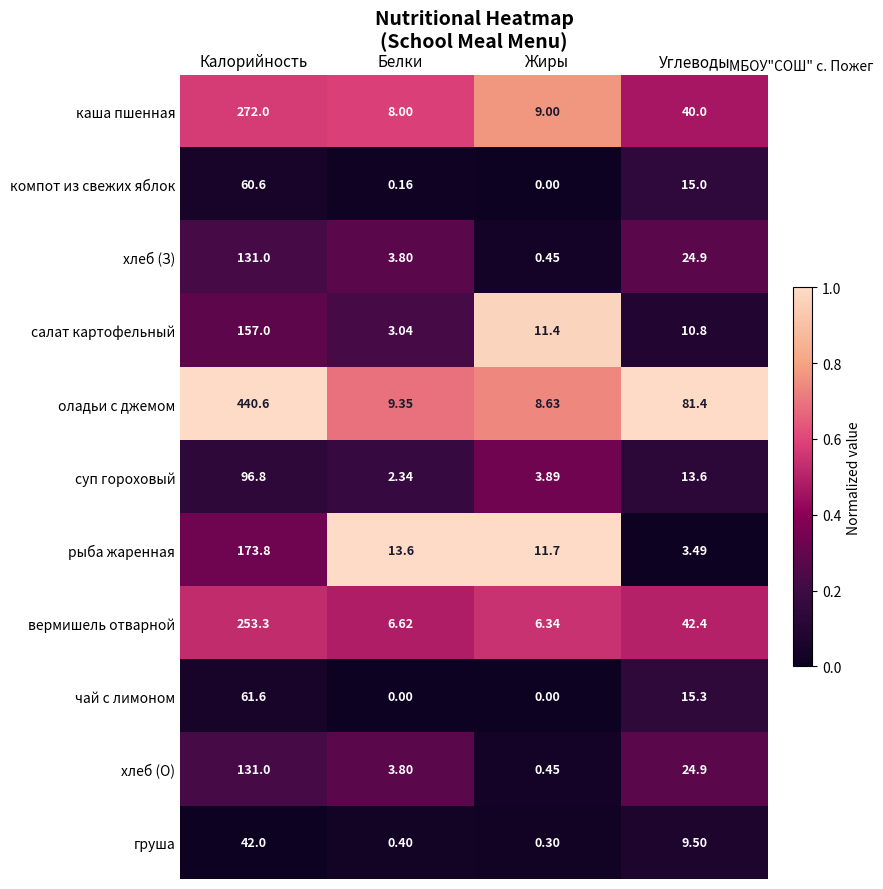

Which series has the widest spread of values?

оладьи с джемом